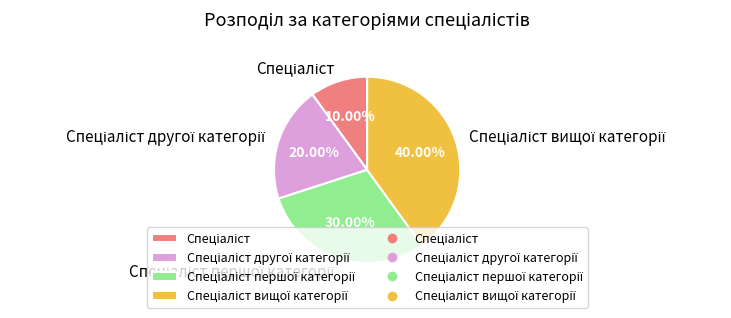

Is there any slice that represents more than half of the pie?

No